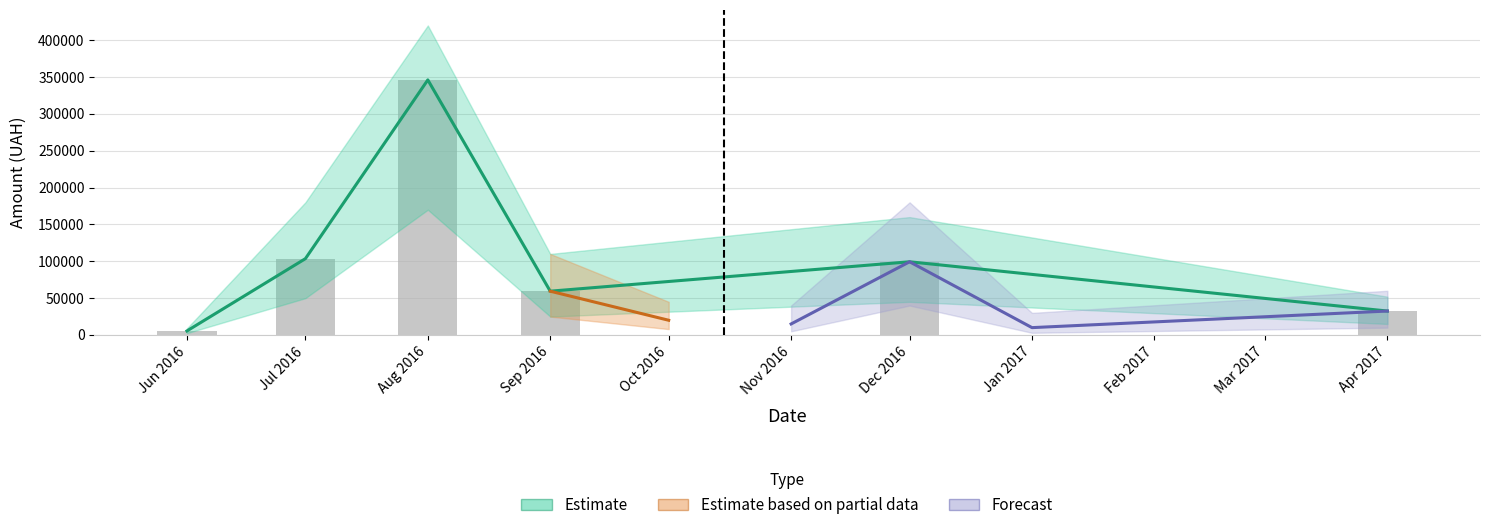

What is the minimum value shown in the chart?

31.6